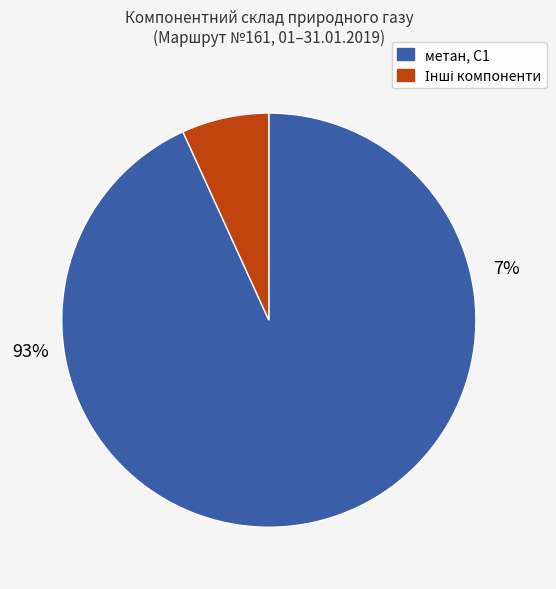

Count the number of slices in the pie.

5